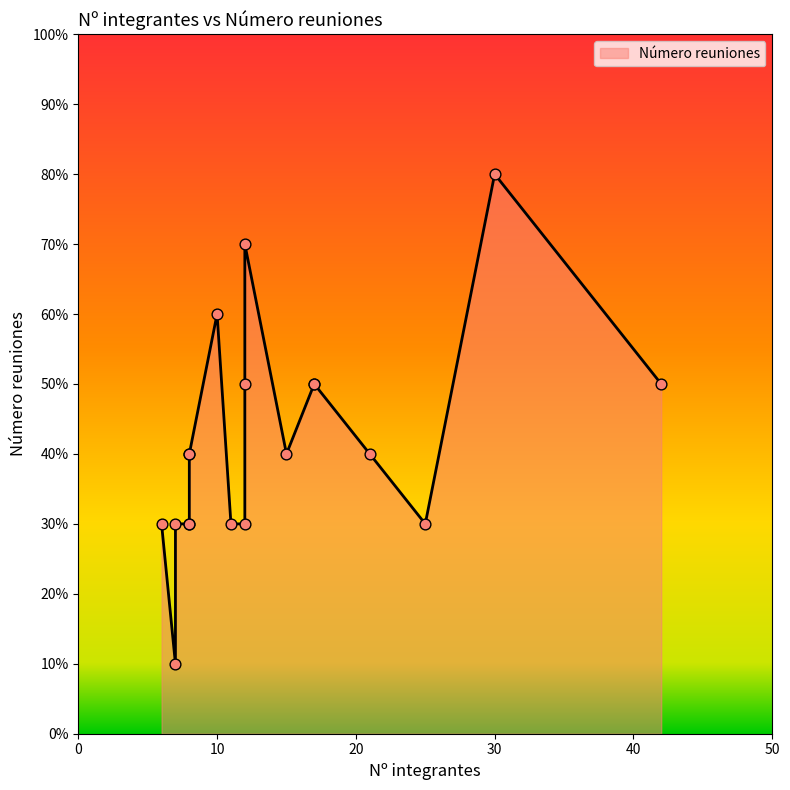

Approximately how many times larger is the value at 6 compared to 8?

1.0